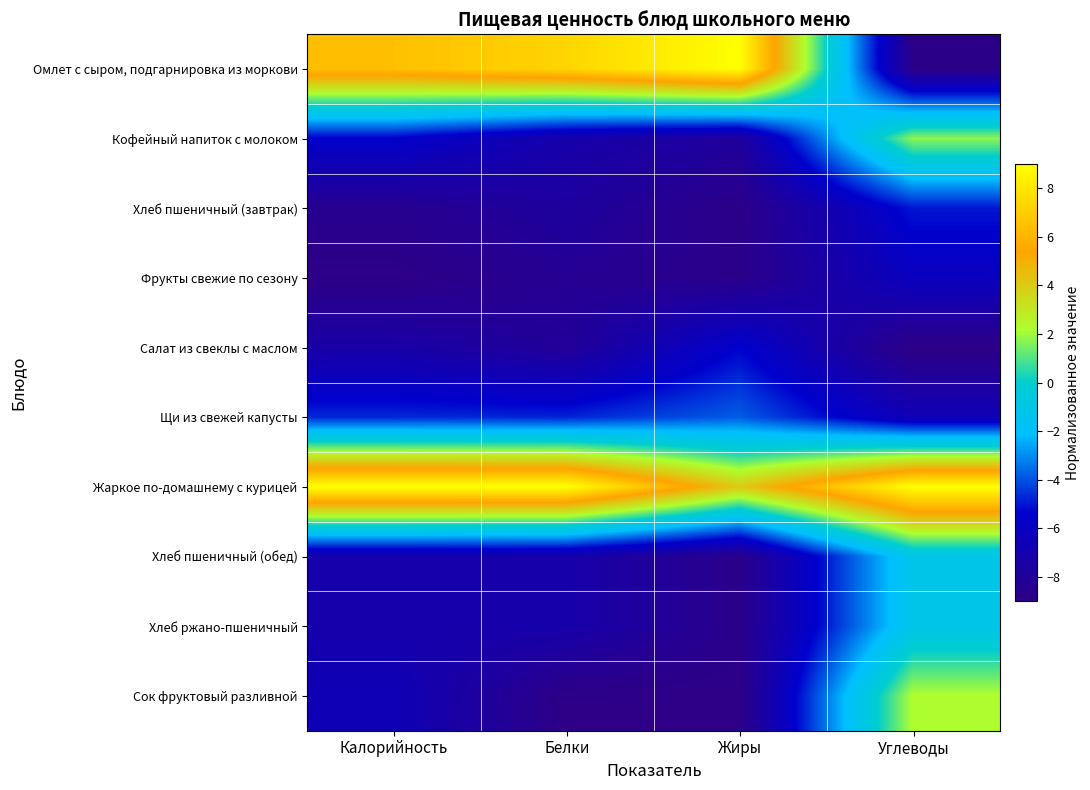

Between Белки and Жиры, which is larger?

Жиры